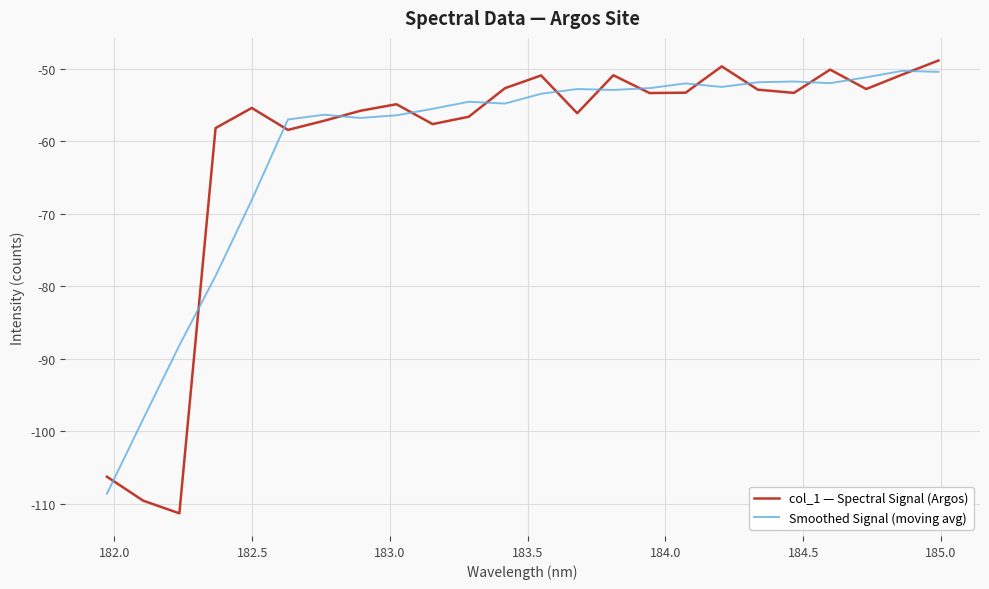

What is the minimum value shown in the chart?

-111.3